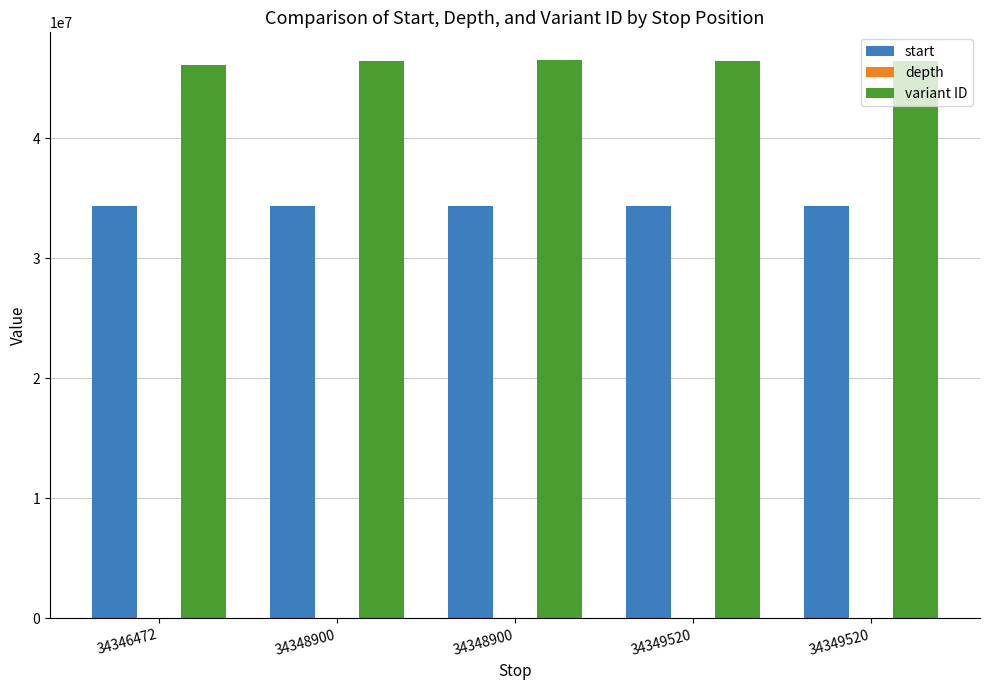

How many distinct data groups are displayed?

3